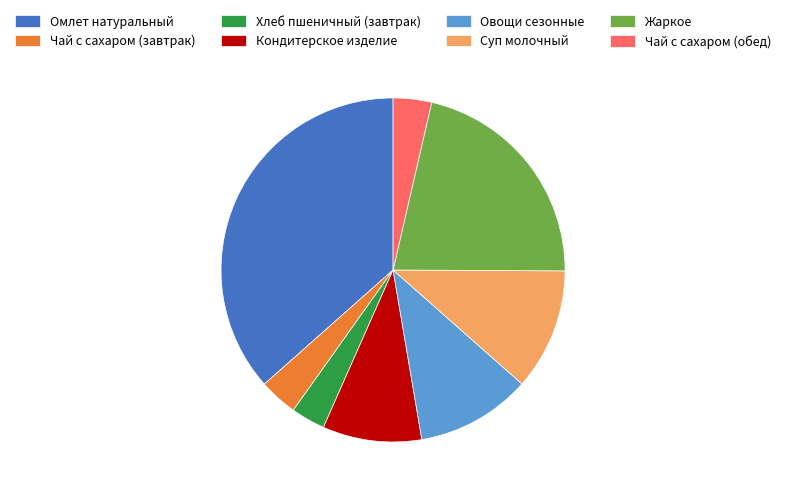

True or false: Жаркое accounts for 21% of the total.

True